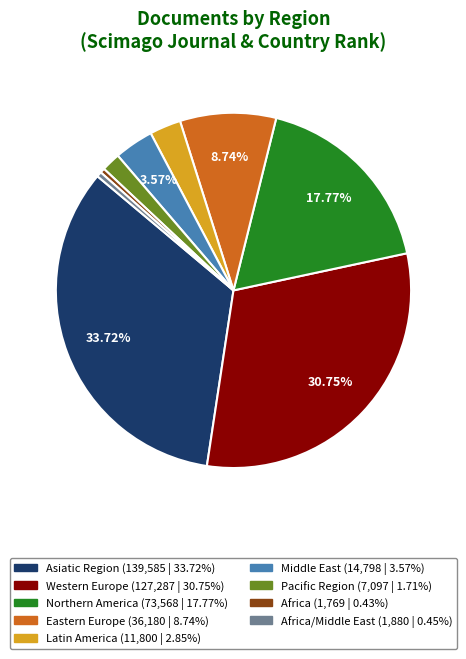

Does any single category account for the majority?

No